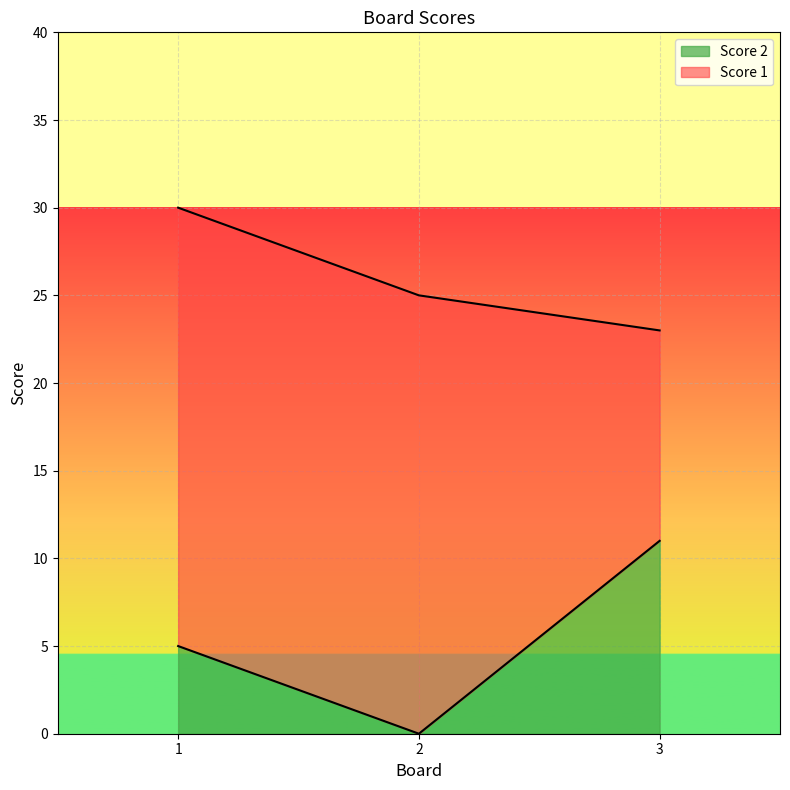

Reading left to right, what are all the values shown in this chart?

1=5	2=0	3=11